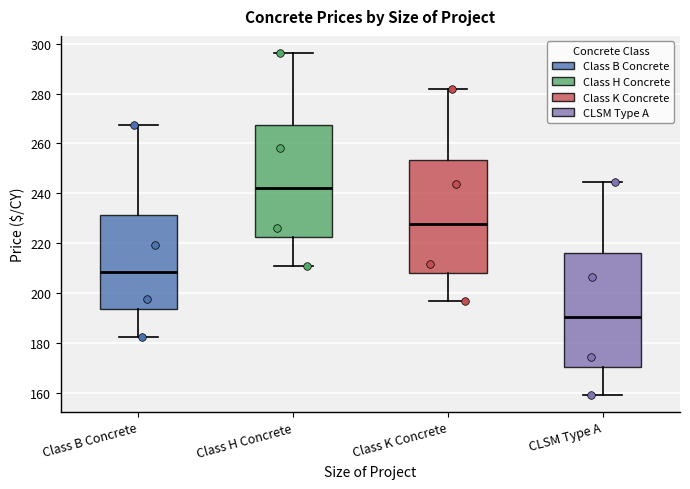

Reading left to right, read every box against the y-axis: the position of its median line, the range the box covers, and the ends of its whiskers. The values are not printed on the chart, so give them approximately, as read against the axis.

Class B Concrete: median 208, box 194 to 232, whiskers 182 to 268
Class H Concrete: median 242, box 222 to 268, whiskers 212 to 296
Class K Concrete: median 228, box 208 to 254, whiskers 196 to 282
CLSM Type A: median 190, box 170 to 216, whiskers 160 to 244